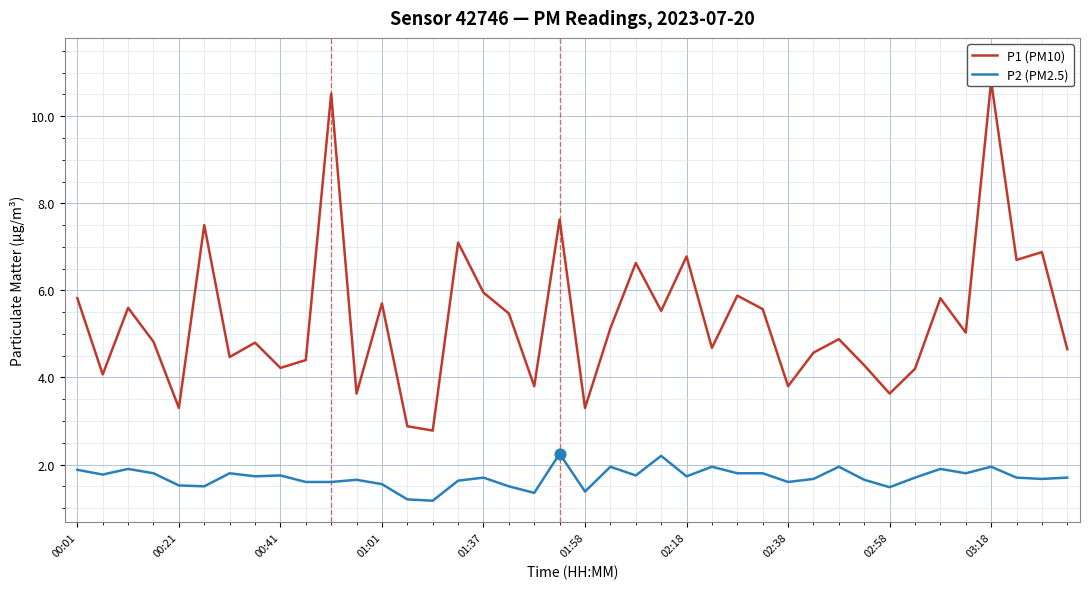

Is the value of P2 (PM2.5) at 17 greater than the value of P1 (PM10) at 17?

No